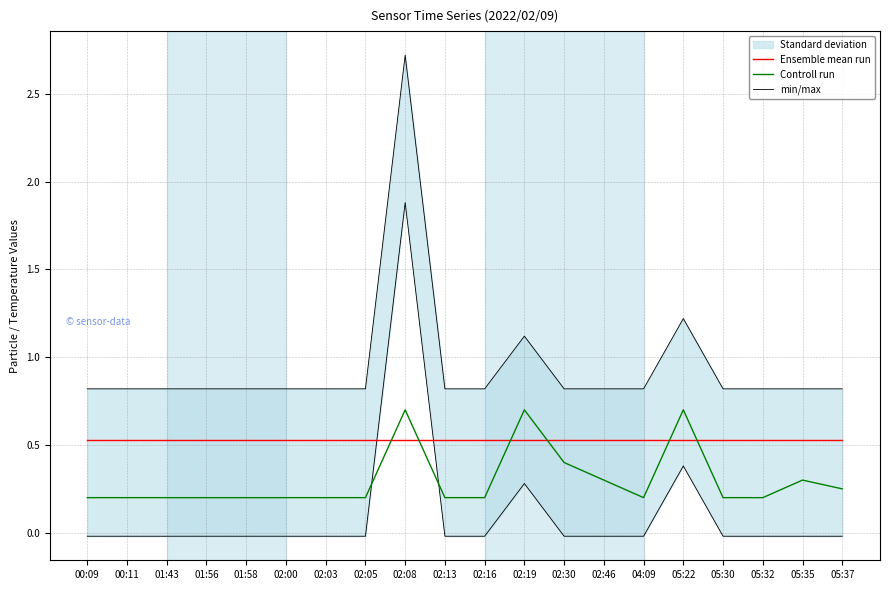

True or false: min/max and Ensemble mean run intersect in this chart.

False